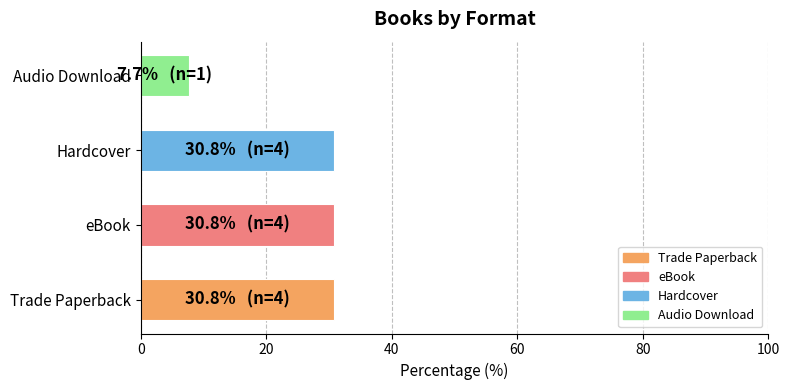

Reading bottom to top, what are all the values shown in this chart?

30.8	30.8	30.8	7.7